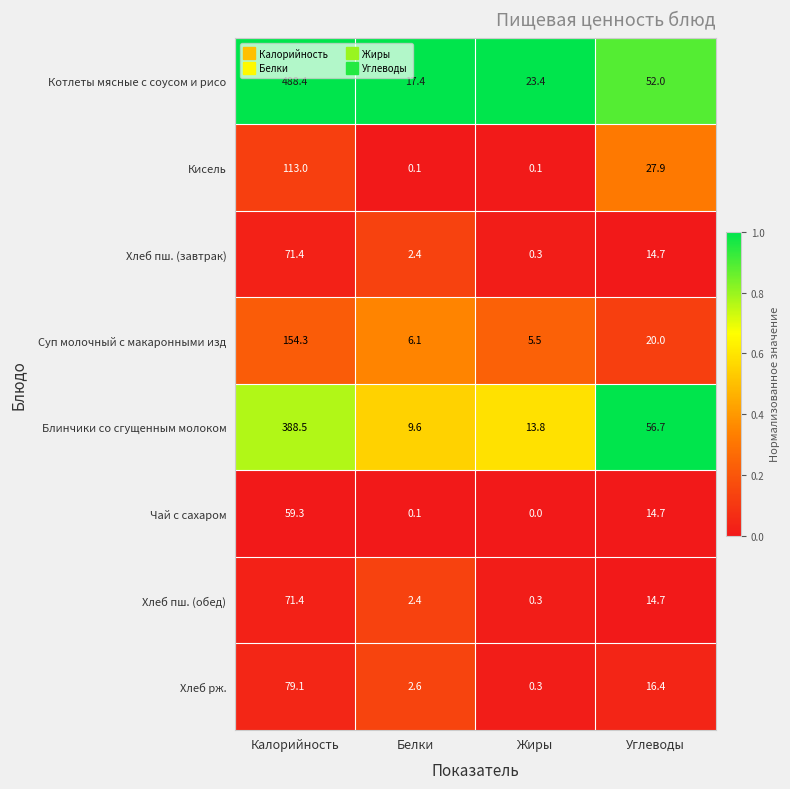

At which category does the chart reach its peak across all series?

Калорийность